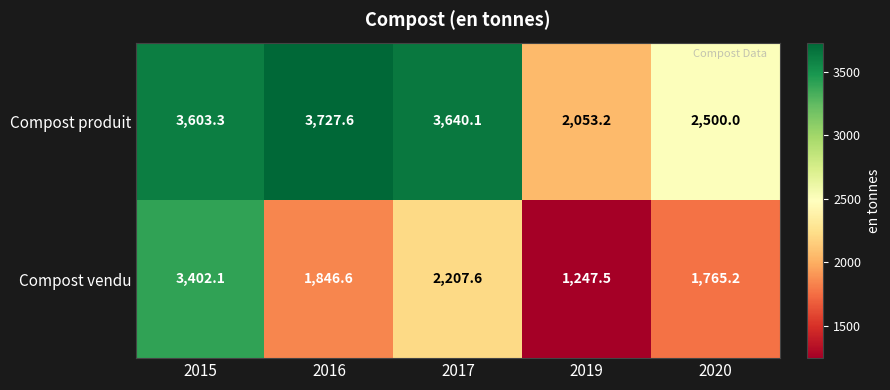

Reading left to right, transcribe all the data shown in this chart.

Compost produit: 2015=3603.3	2016=3727.6	2017=3640.1	2019=2053.2	2020=2500.0
Compost vendu: 2015=3402.1	2016=1846.6	2017=2207.6	2019=1247.5	2020=1765.2